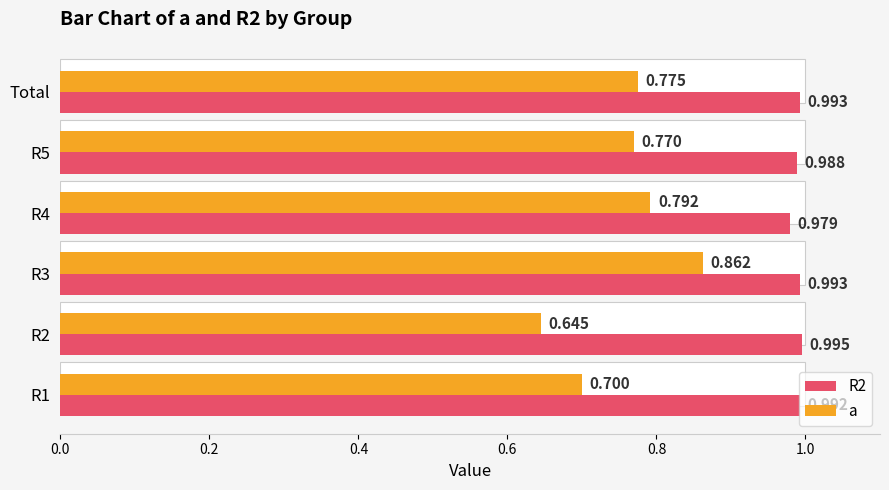

Reading left to right, transcribe all the data shown in this chart.

R2: 1.0	1.0	1.0	1.0	1.0	1.0
a: 0.7	0.6	0.9	0.8	0.8	0.8